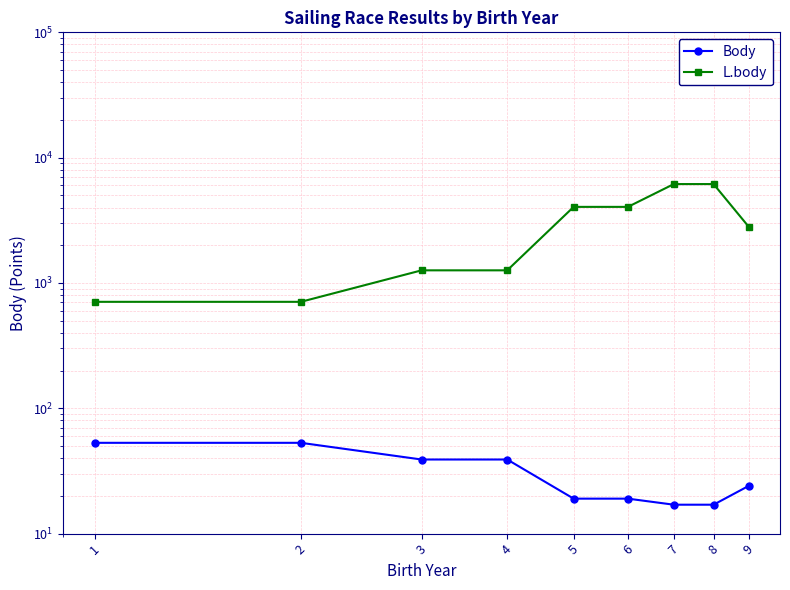

What is the value of the Body point at the 2nd from the left?

53